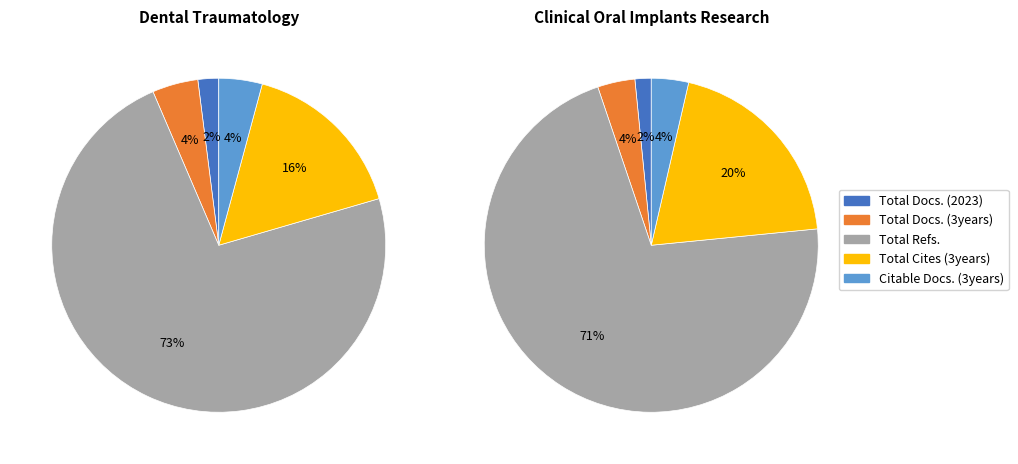

Is it true that Total Docs. (2023) is 1% of the pie?

False